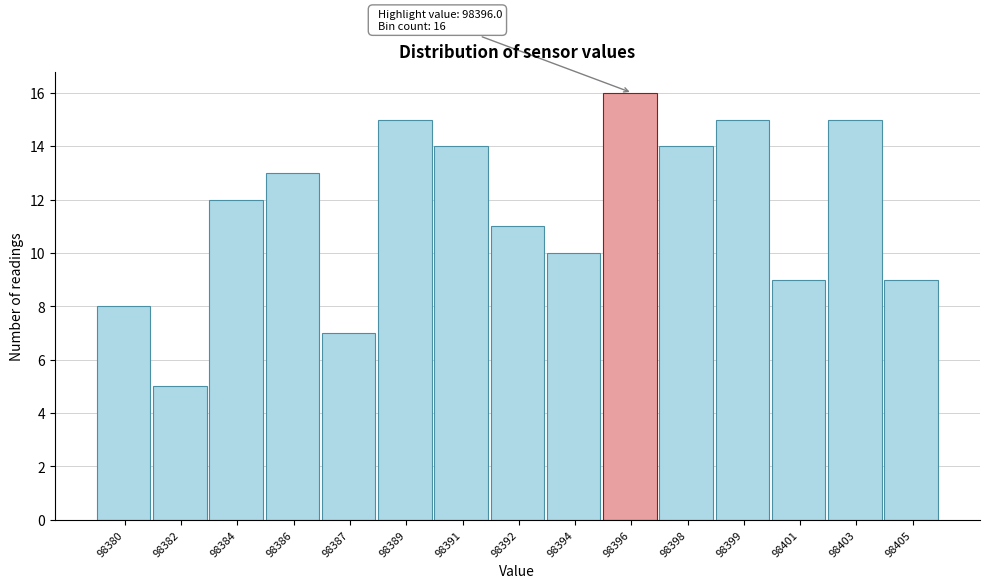

Reading left to right, what are all the values shown in this chart?

8	5	12	13	7	15	14	11	10	16	14	15	9	15	9